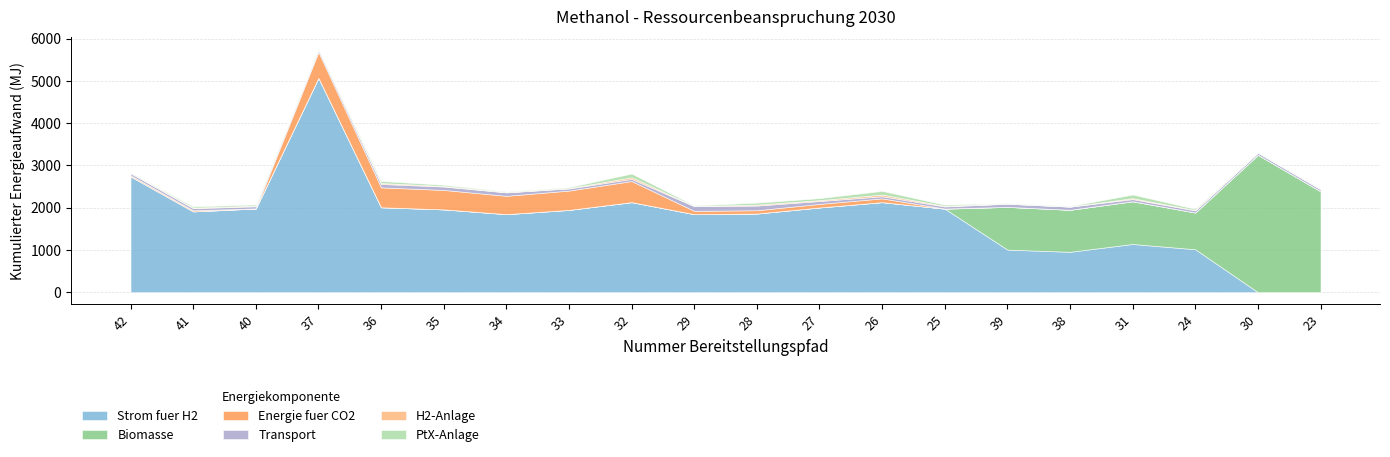

What is the difference between the highest and lowest values at 30?

3252.7